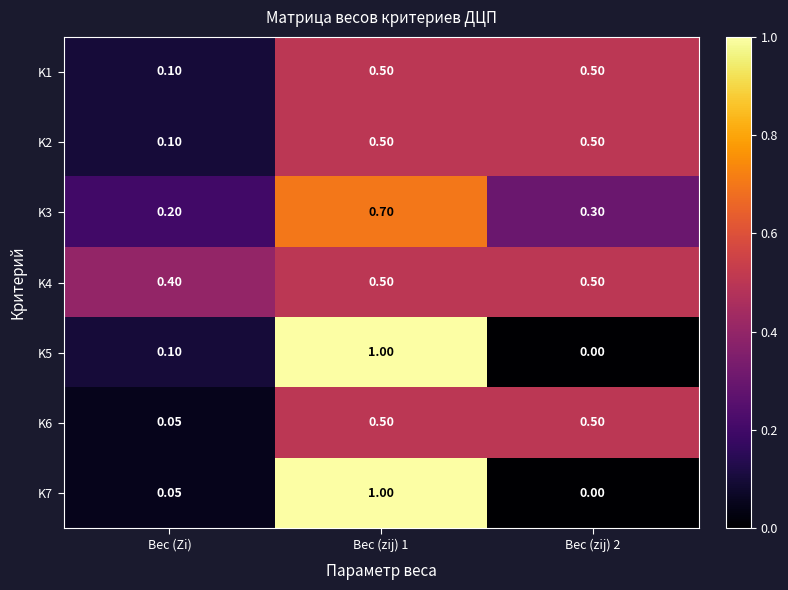

At which label is K1 closest to 0?

Вес (Zi)